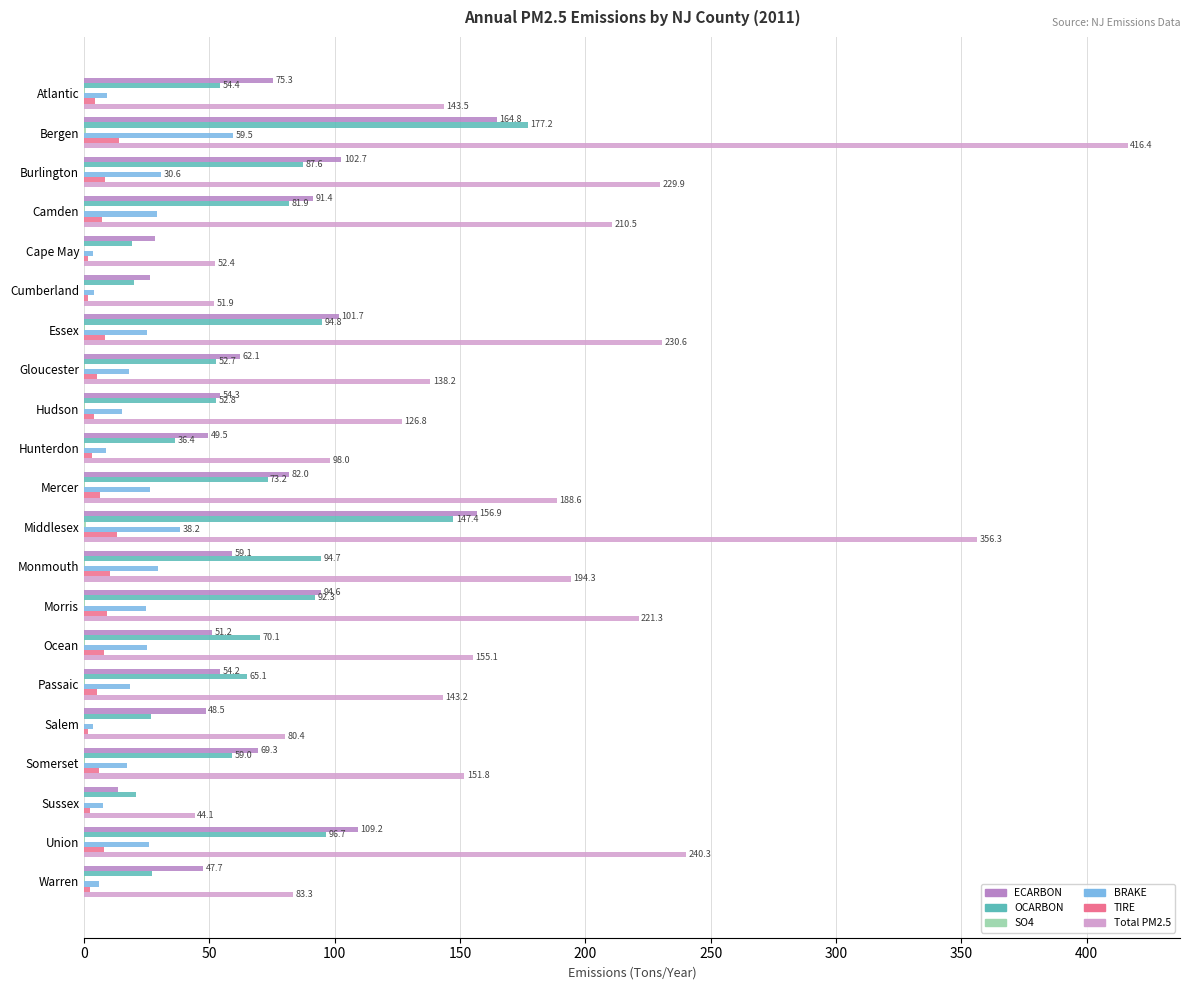

At which category is the sum across all series the highest?

Bergen